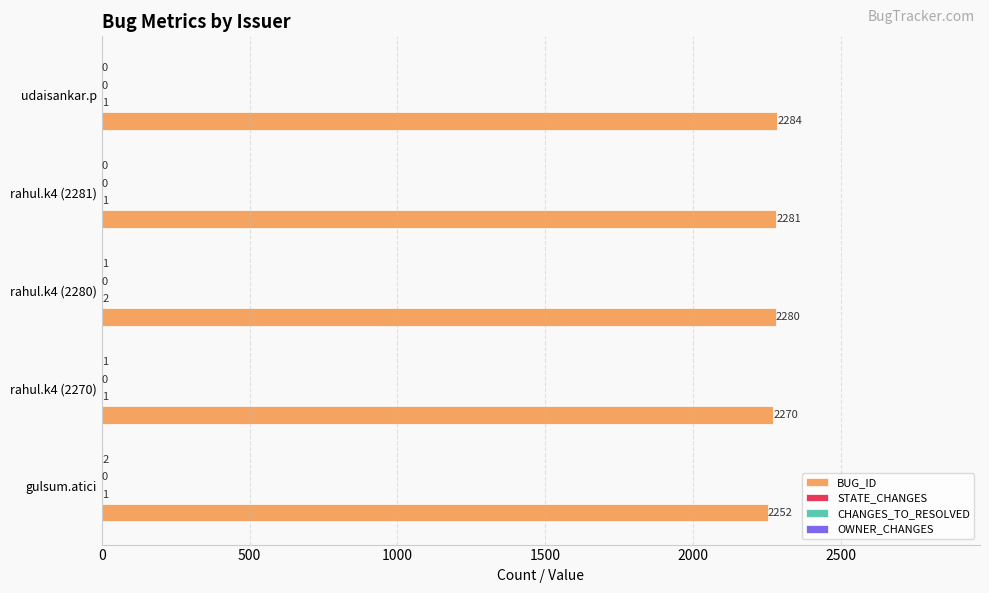

What is the sum of the BUG_ID values at gulsum.atici and udaisankar.p?

4536